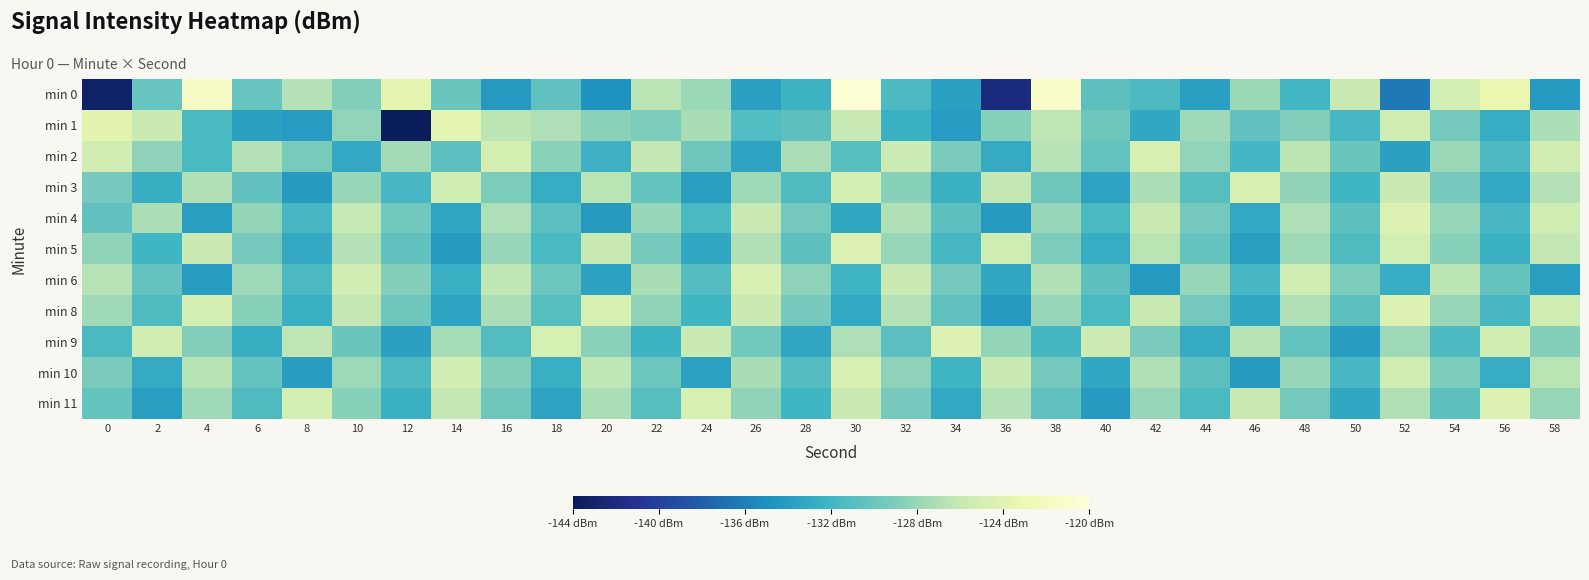

What is the total value across all series at 6?

-1429.3